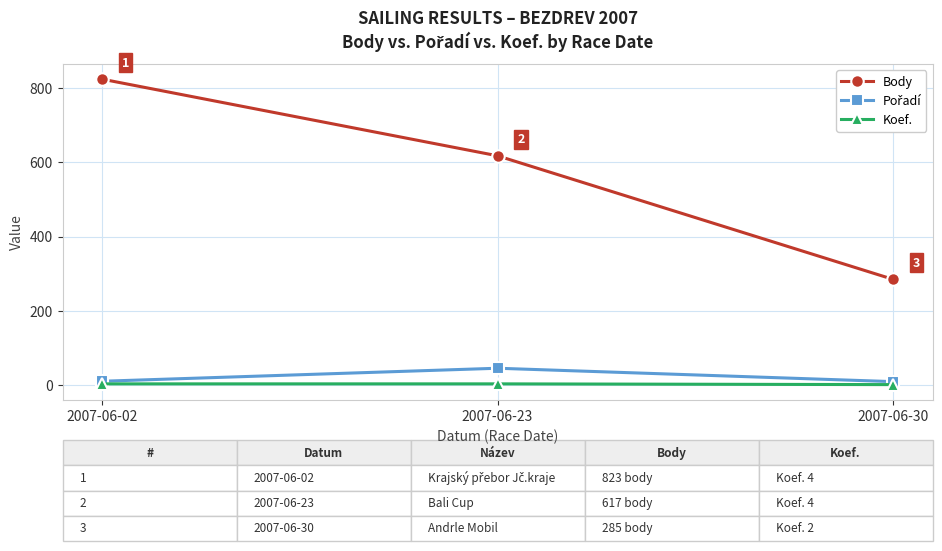

Where is Body nearest to the value 554?

2007-06-23